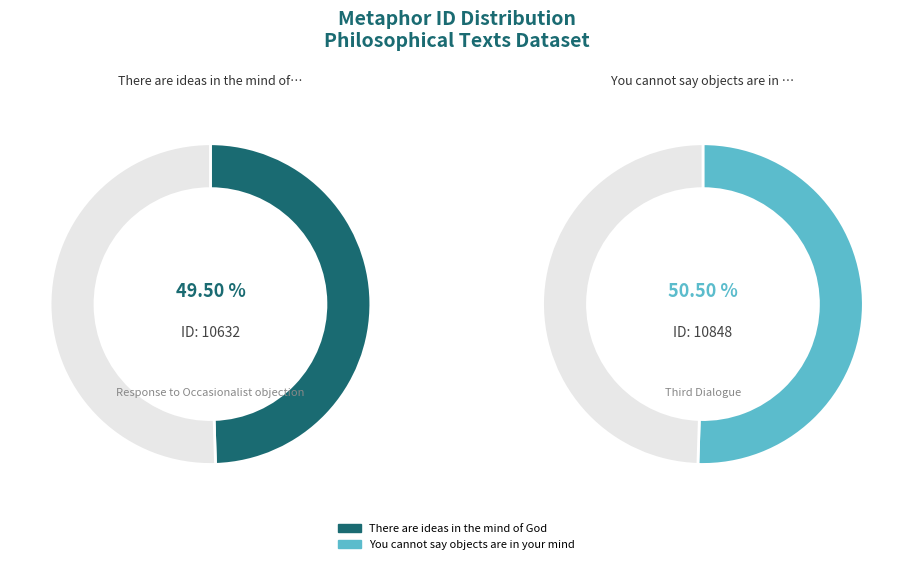

Rank the categories by value from highest to lowest.

You cannot say objects are in your mind, There are ideas in the mind of God